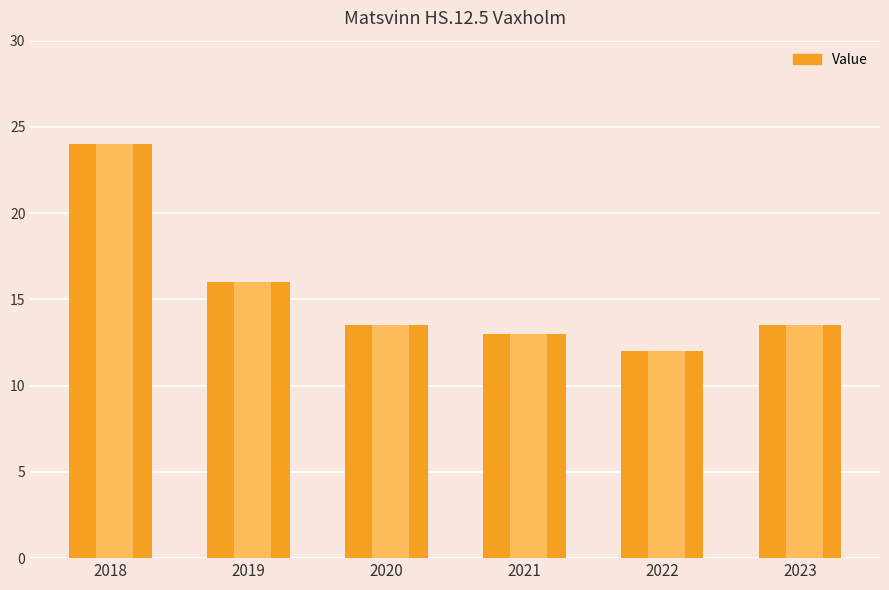

List the labels in order of value, largest first.

2018, 2019, 2020, 2023, 2021, 2022